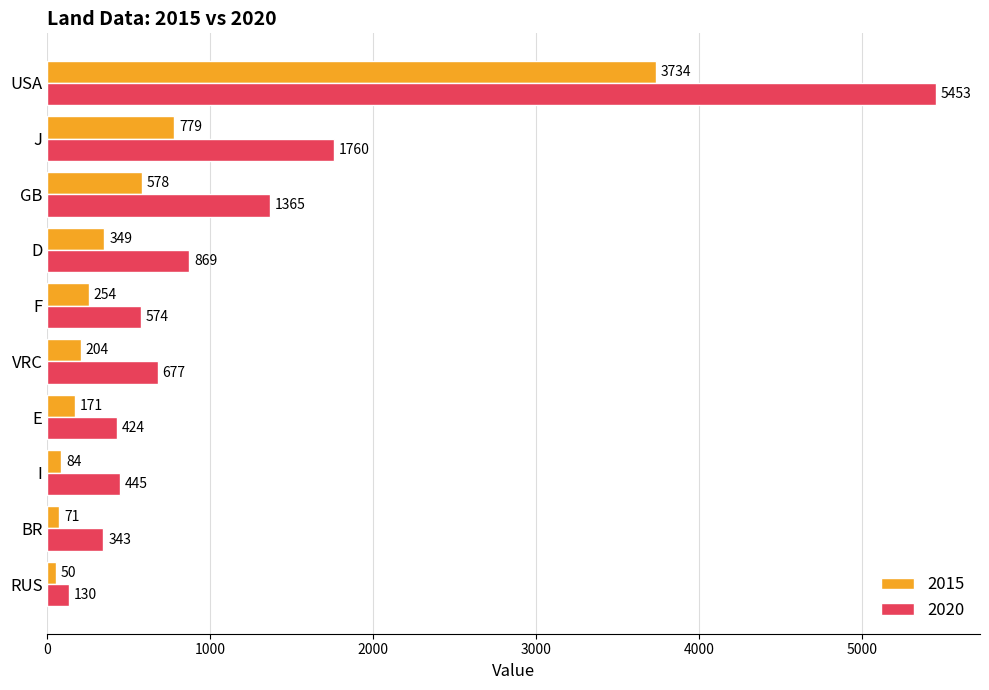

Is it true that 2015 equals 1779 at USA?

False